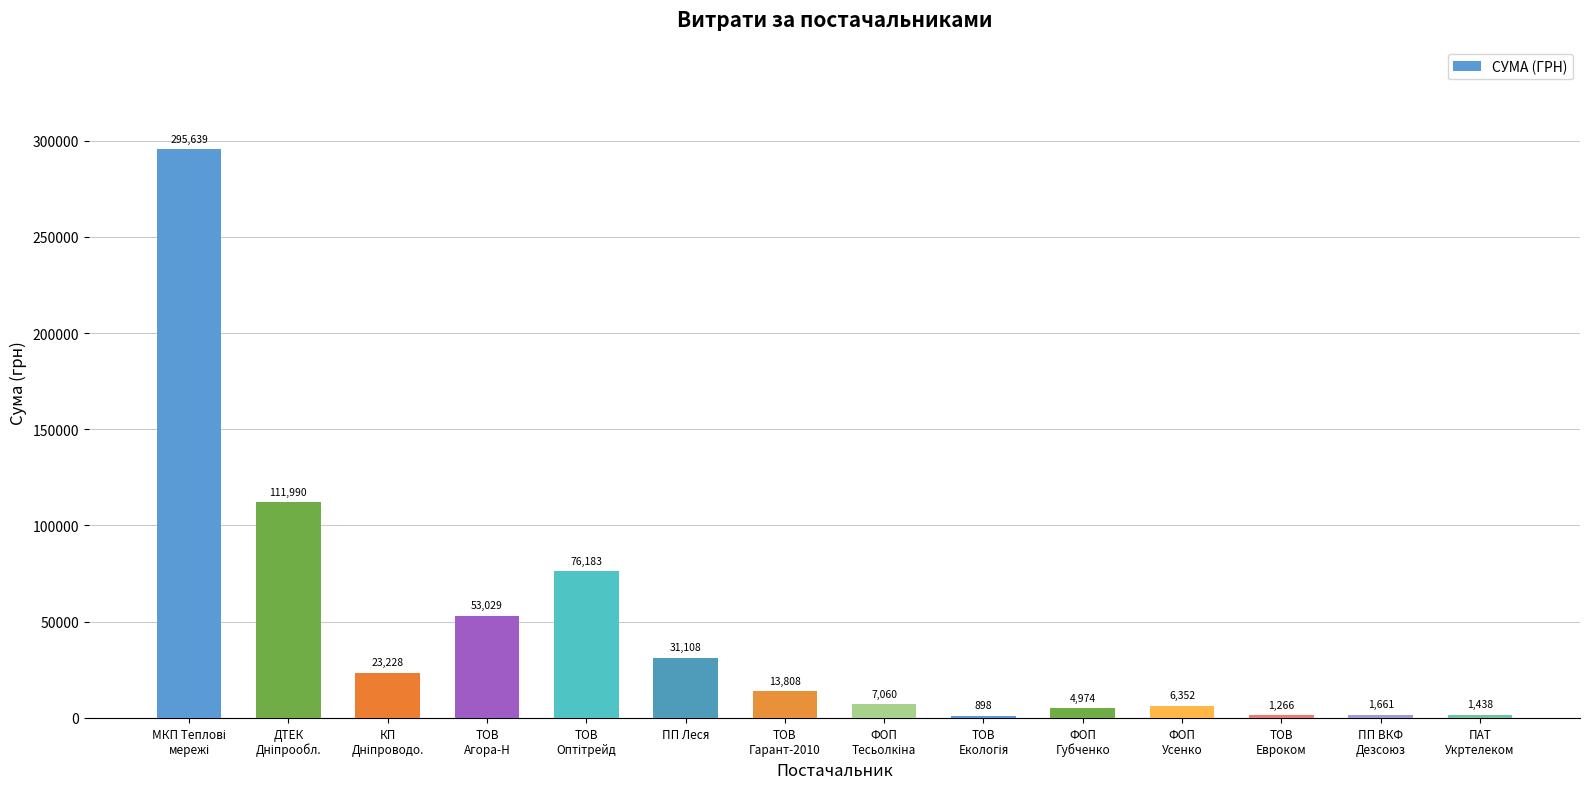

What is the sum of all values?

628632.6